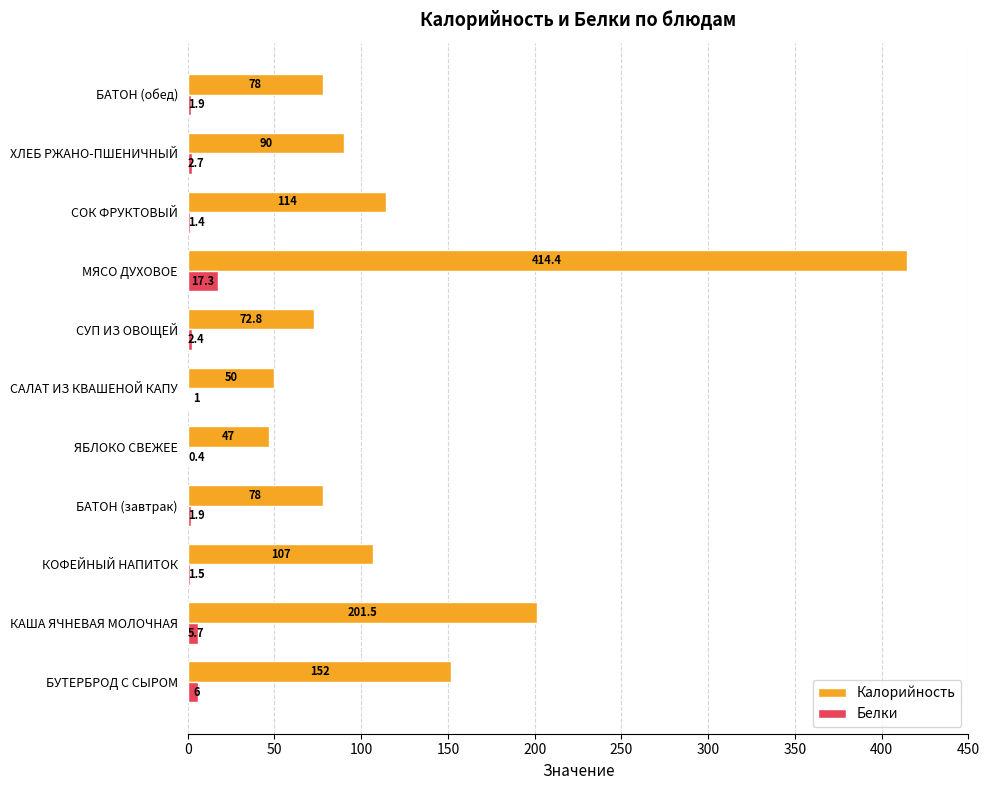

What is the total value across all series at БУТЕРБРОД С СЫРОМ?

158.0